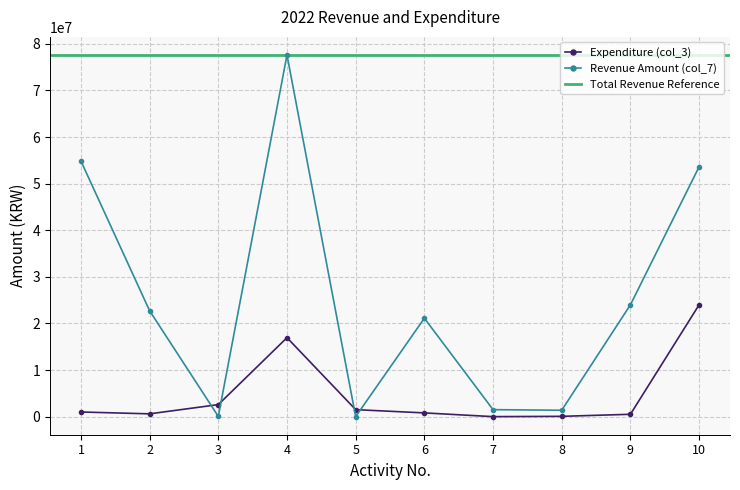

How many intersections are there between Revenue Amount (col_7) and Expenditure (col_3)?

4